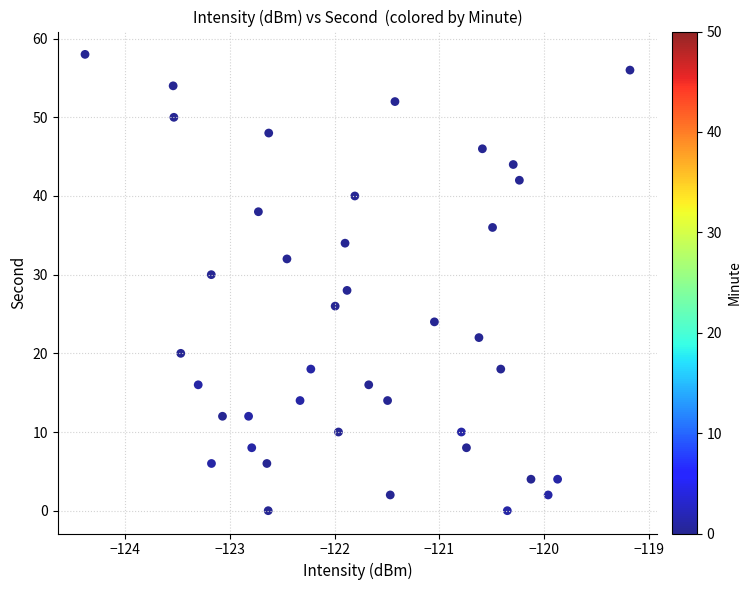

How many points are shown in the scatter plot?

40